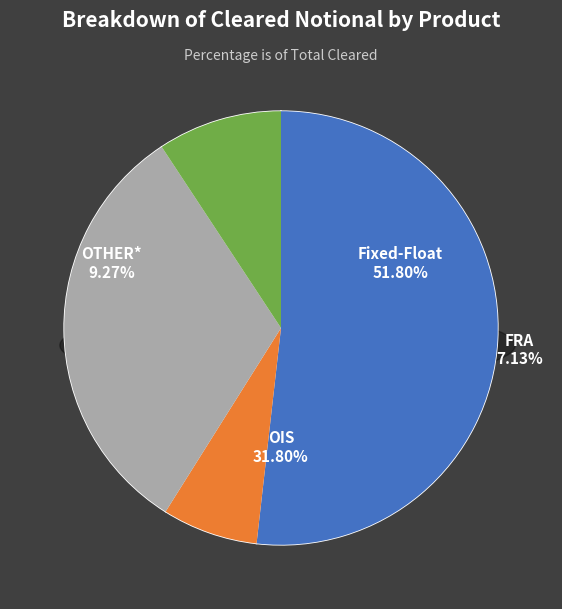

Is there a majority slice in this chart?

Yes